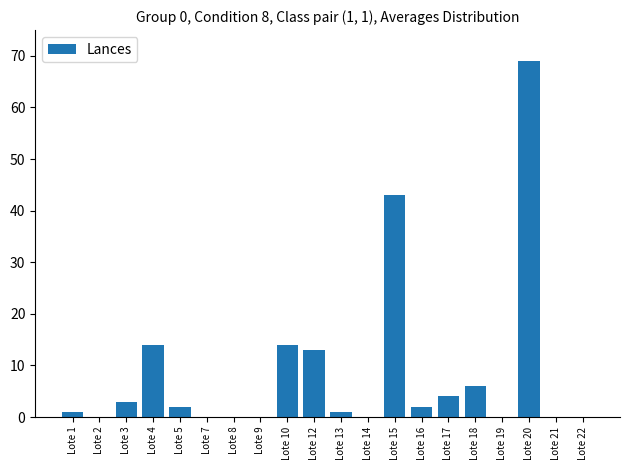

Between Lote 13 and Lote 3, which is larger?

Lote 3